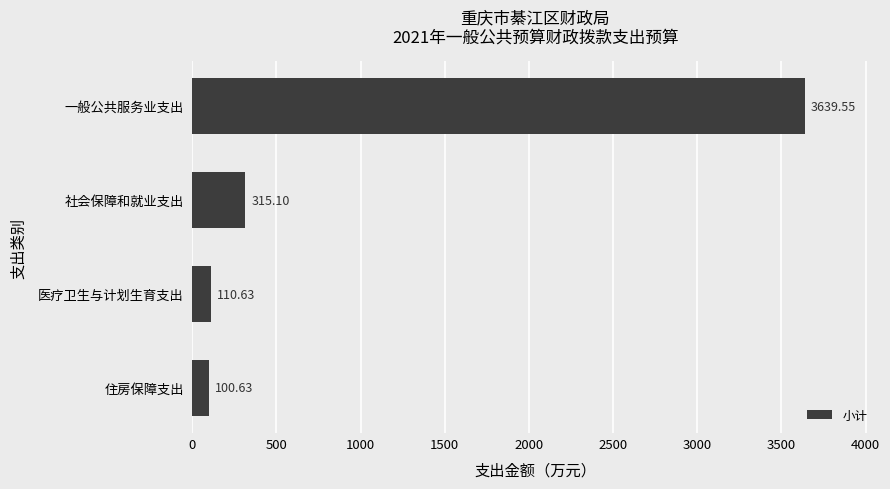

At which category does the chart reach its minimum across all series?

住房保障支出